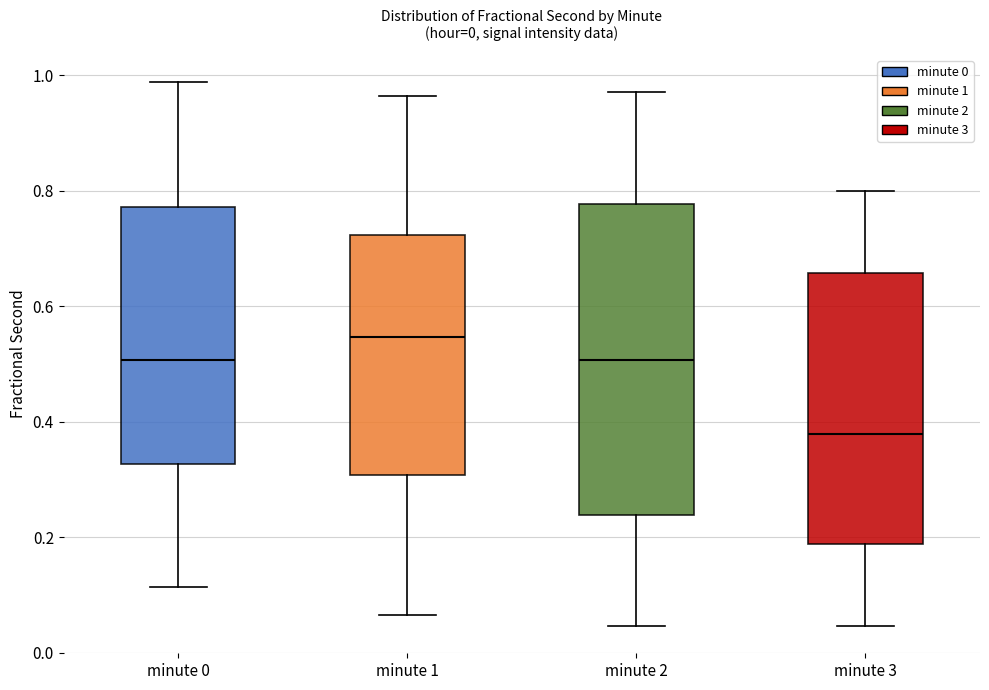

Comparing the boxes themselves (not the whiskers), which one is the tallest?

minute 2